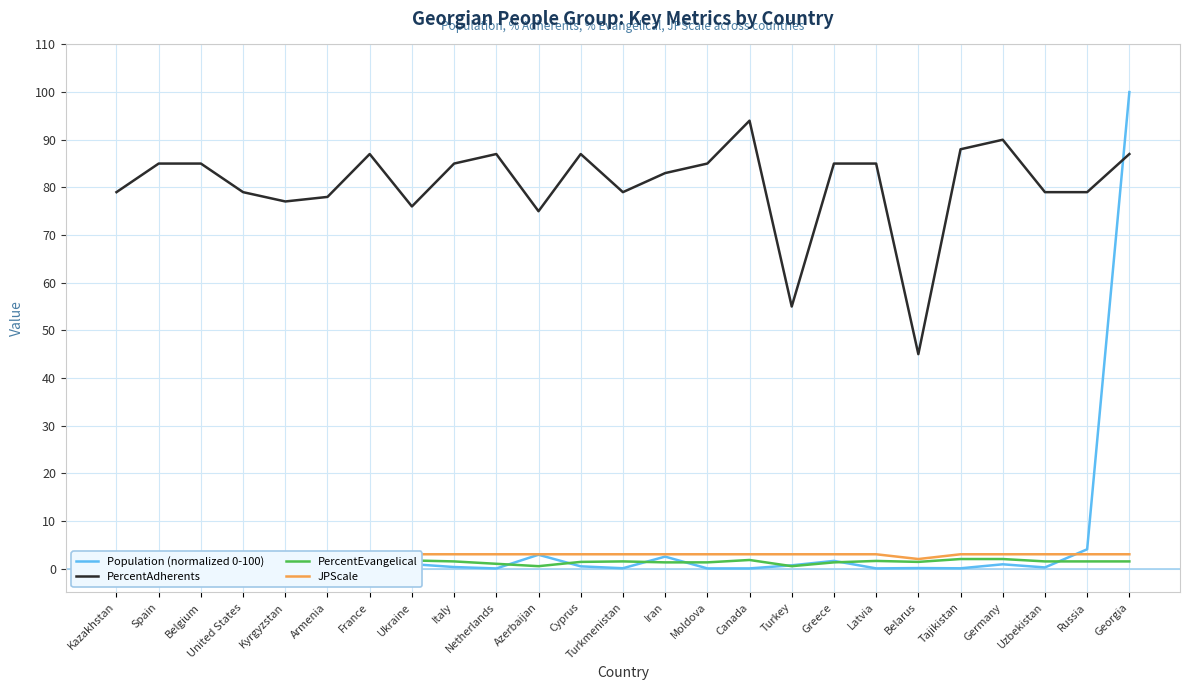

Where is PercentEvangelical nearest to the value 1?

Netherlands